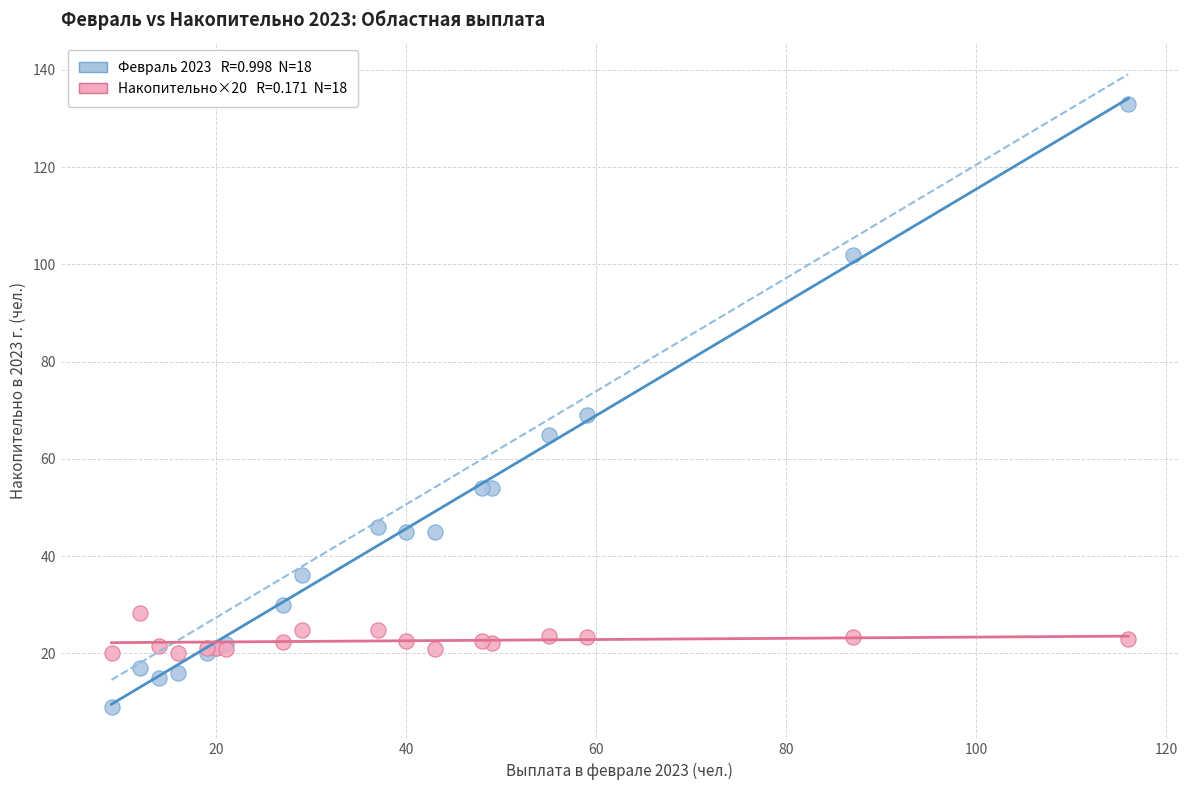

Across all series, what Y value is closest to 71?

69.0